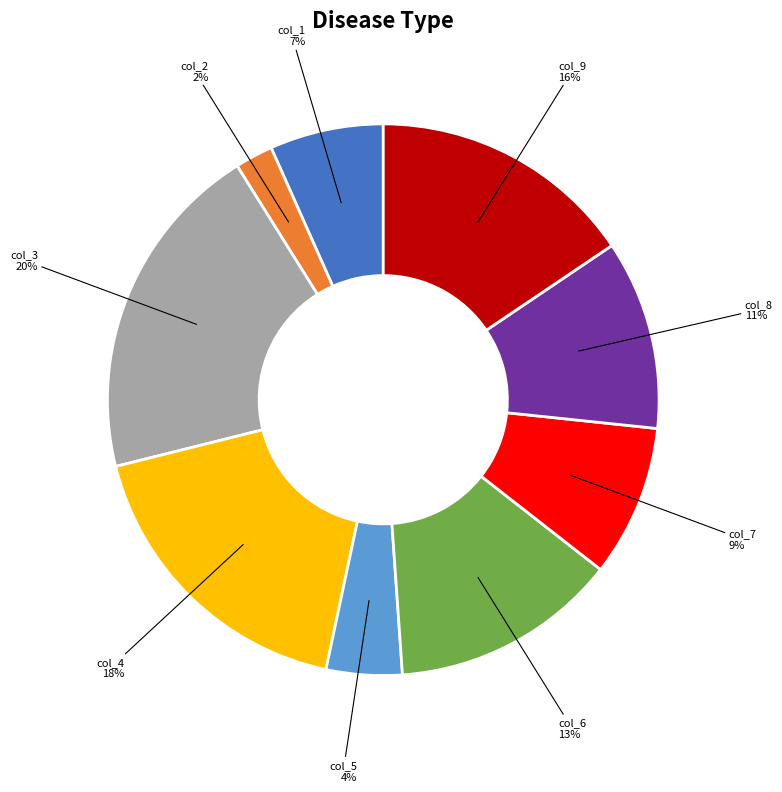

To the nearest percent, what is the difference between the largest and smallest slice percentages?

18%